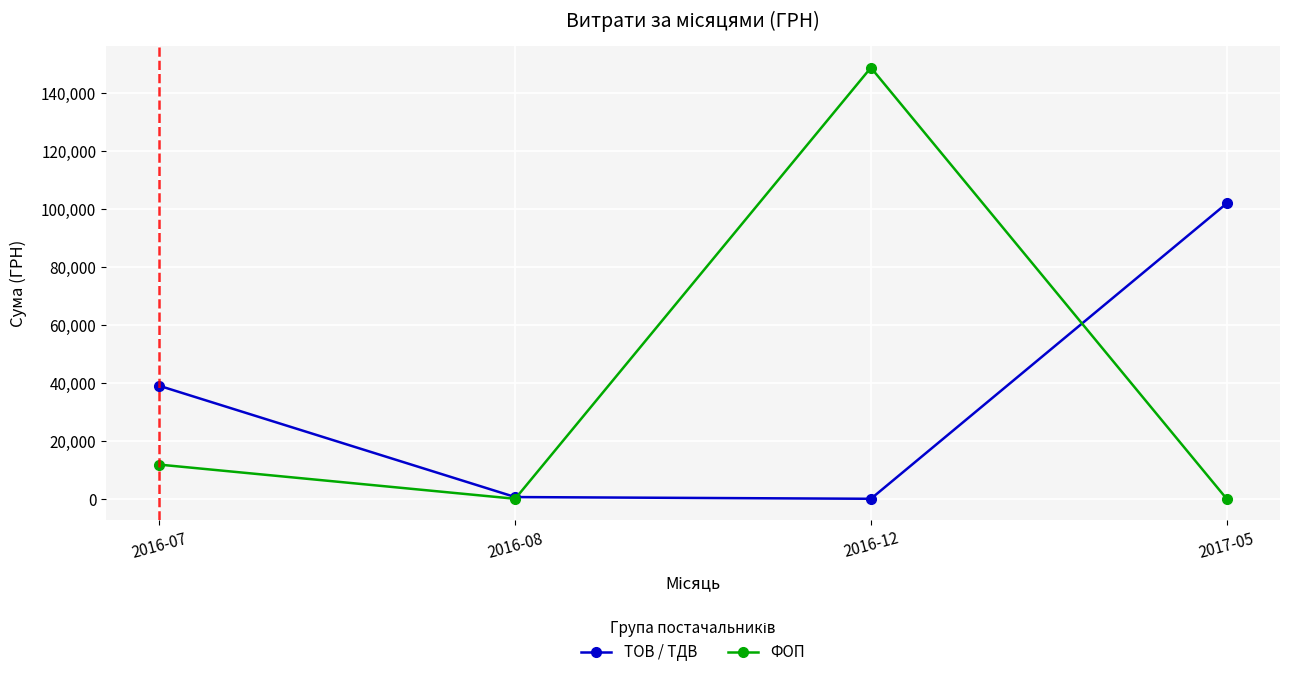

The value of ТОВ / ТДВ at 2016-12 is 0.0. True or false?

True